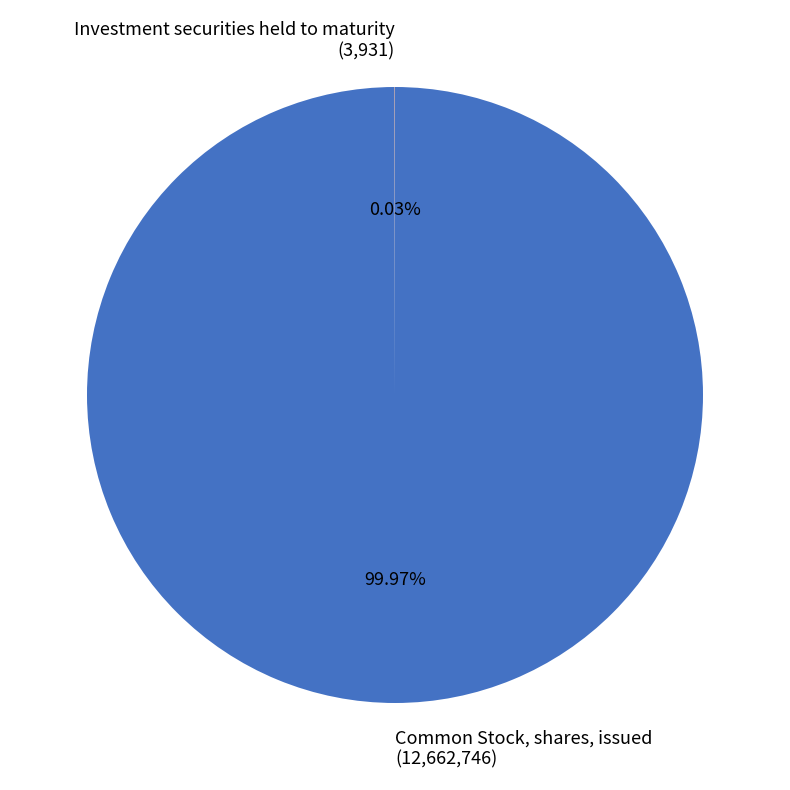

Is there a majority slice in this chart?

Yes